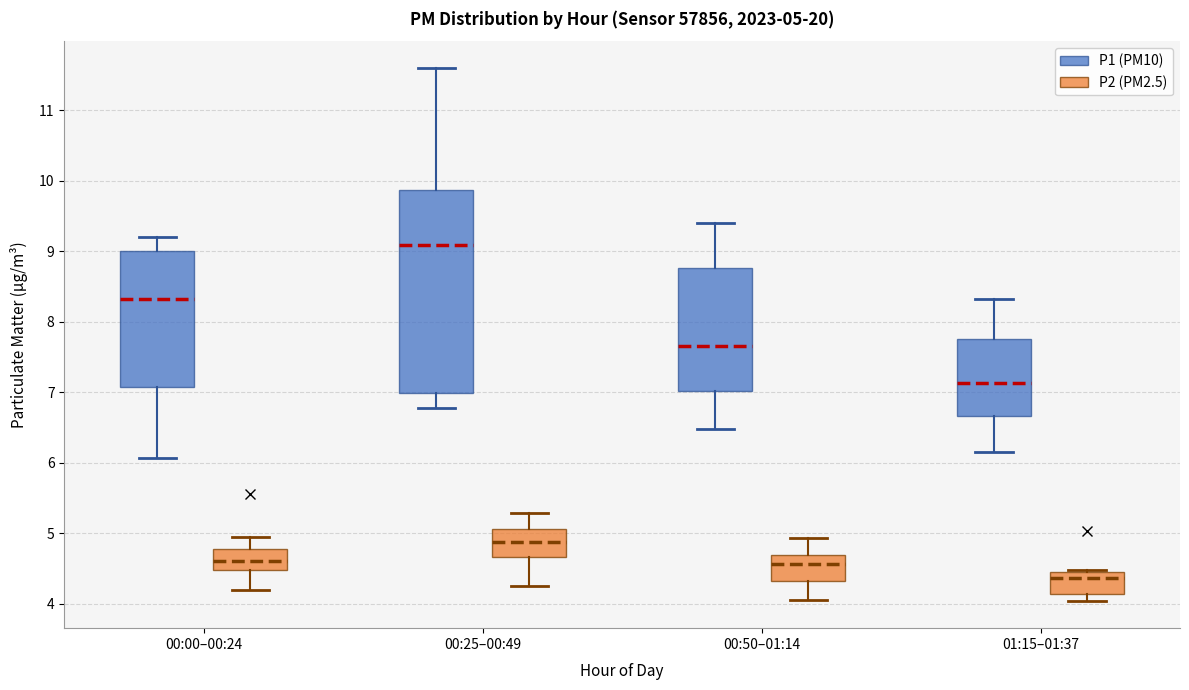

Which box is the tallest, from its lower edge to its upper edge?

00:25–00:49 (P1 (PM10))